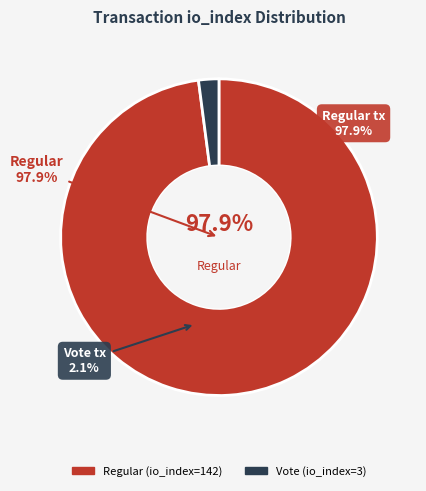

Which category has the biggest portion of the pie?

Regular (io_index=142)